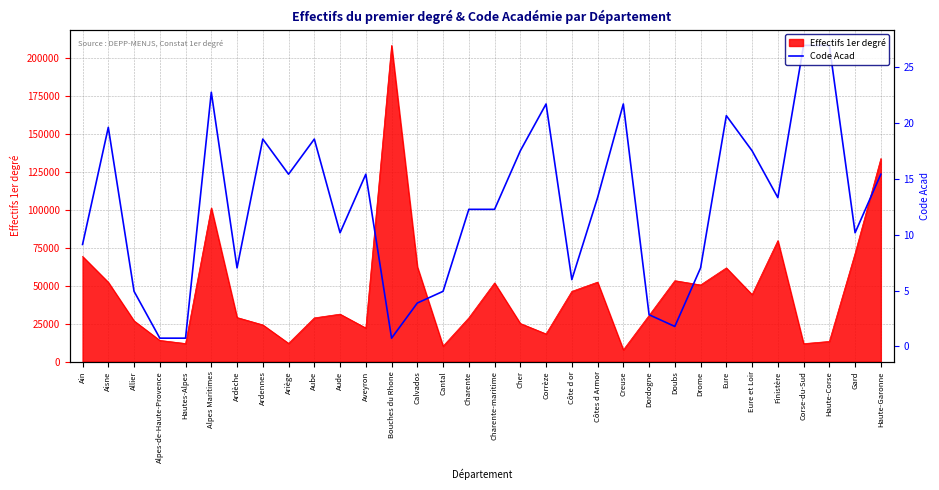

What is the label of the 15th point from the right?

Cher